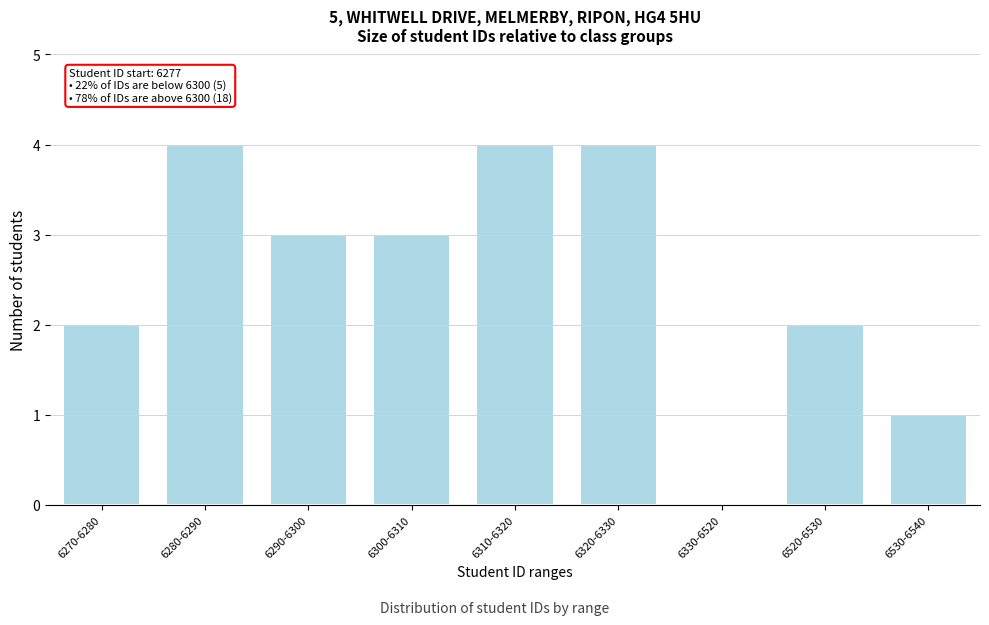

Reading right to left, list all the values displayed in this chart.

6530-6540=1	6520-6530=2	6330-6520=0	6320-6330=4	6310-6320=4	6300-6310=3	6290-6300=3	6280-6290=4	6270-6280=2